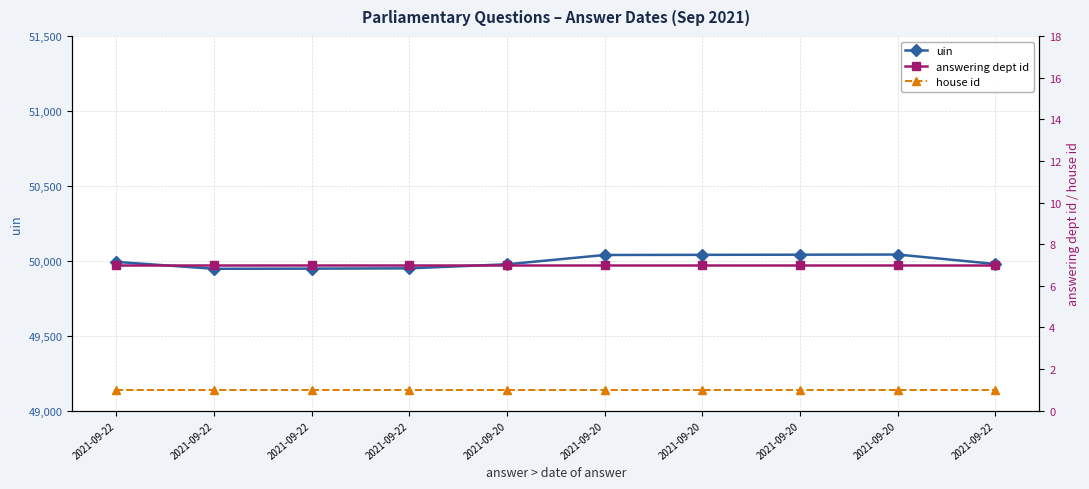

What is the average value of the uin series?

49996